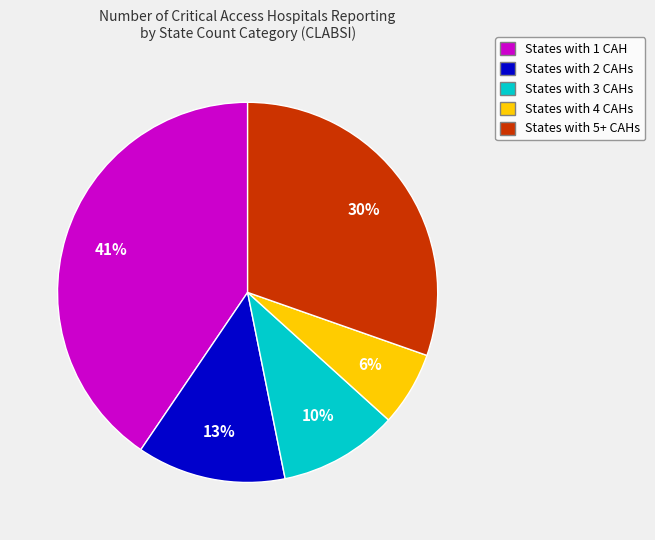

Is there a majority slice in this chart?

No